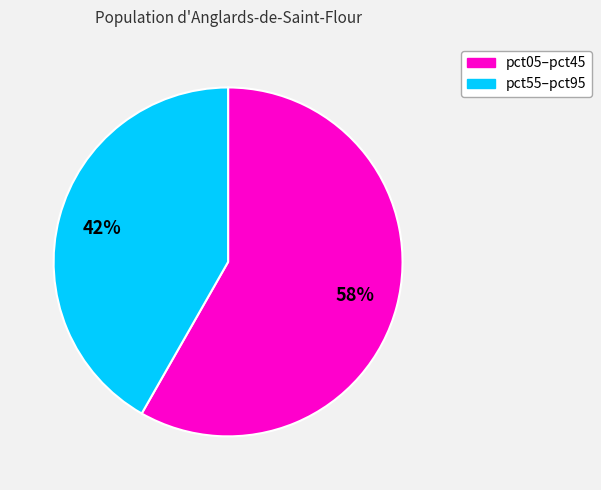

Is there any slice that represents more than half of the pie?

Yes